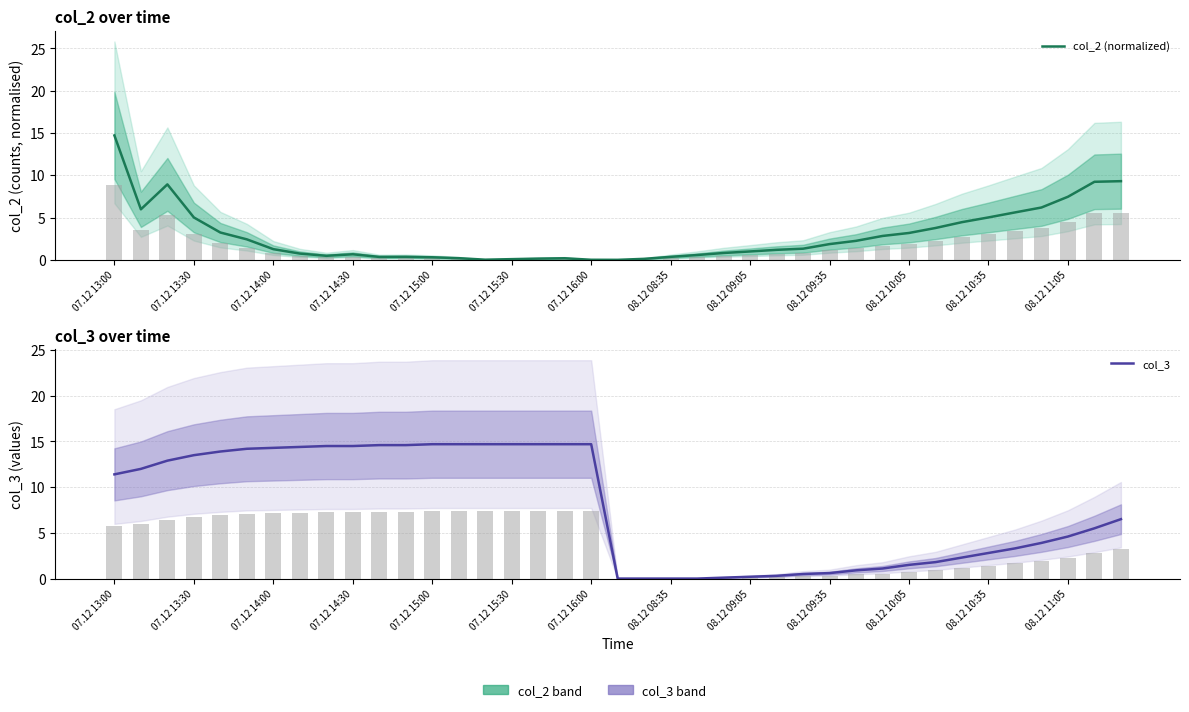

Reading left to right, list all the values displayed in this chart.

col_2 (normalized): 14.7	6.0	8.9	5.0	3.2	2.4	1.3	0.7	0.5	0.7	0.3	0.4	0.3	0.2	0.0	0.1	0.1	0.2	0.0	0.0	0.1	0.4	0.6	0.8	1.0	1.2	1.3	1.9	2.2	2.8	3.2	3.8	4.5	5.0	5.6	6.2	7.5	9.2	9.3
col_3: 11.4	12.0	12.9	13.5	13.9	14.2	14.3	14.4	14.5	14.5	14.6	14.6	14.7	14.7	14.7	14.7	14.7	14.7	14.7	0.0	0.0	0.0	0.0	0.1	0.2	0.3	0.5	0.6	0.9	1.1	1.5	1.8	2.3	2.8	3.3	3.9	4.6	5.5	6.5